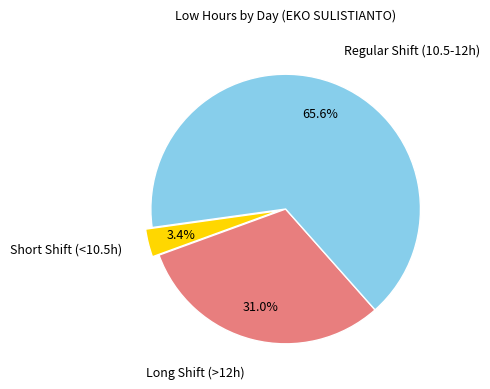

Is there any slice that represents more than half of the pie?

Yes